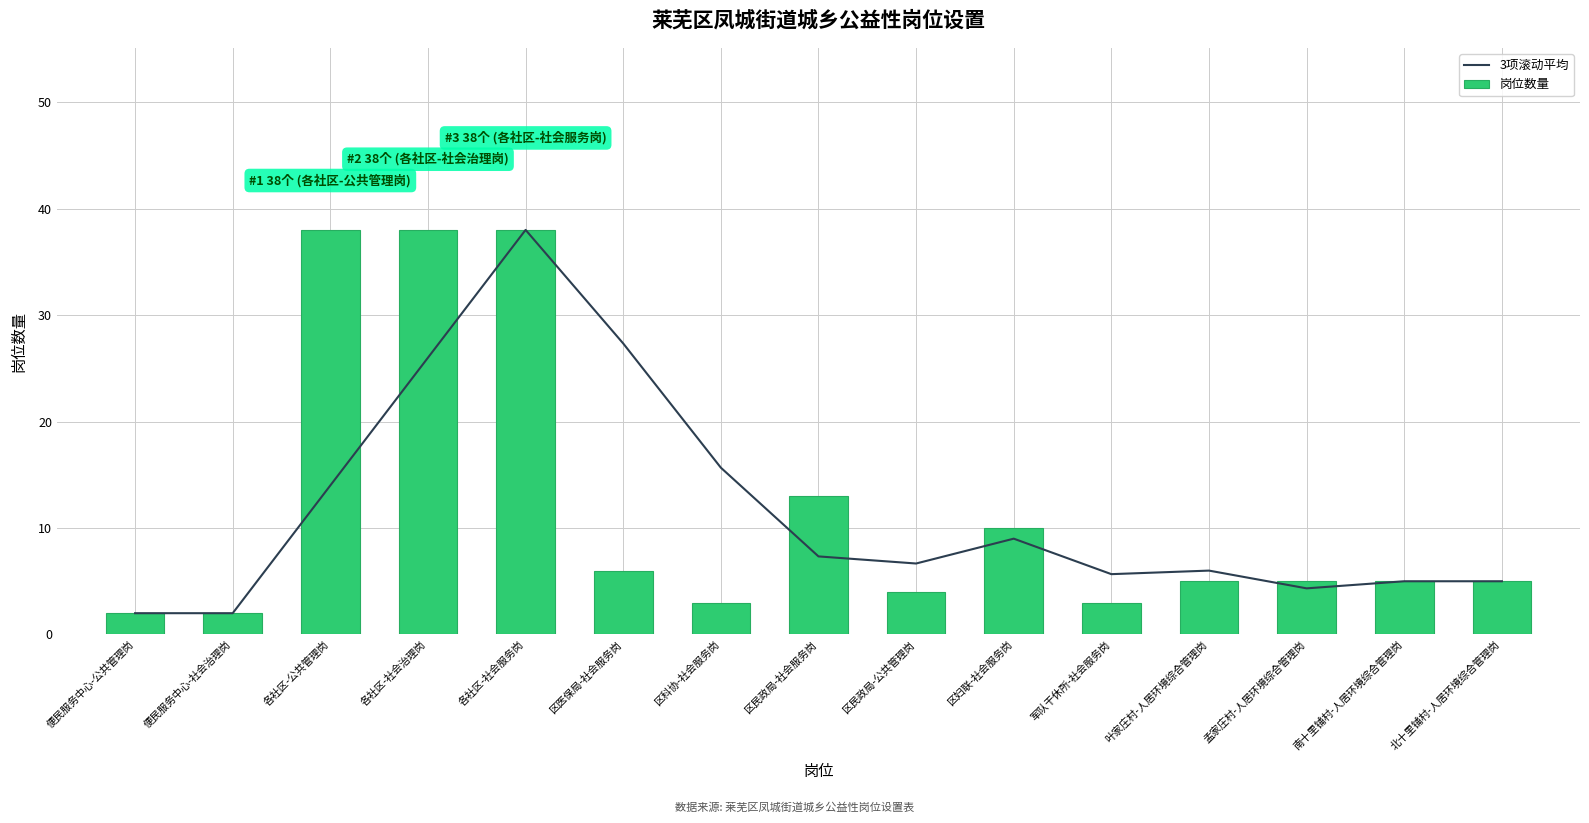

Are the bars grouped side by side (vs. stacked)?

Yes